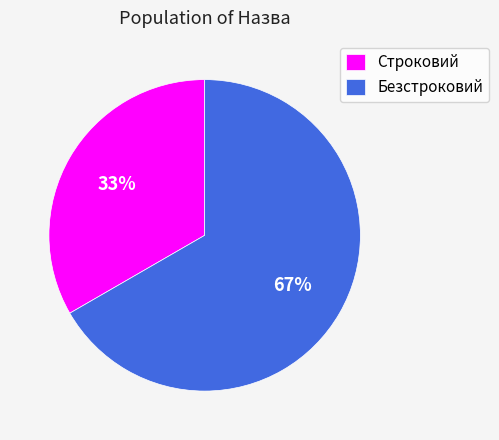

Do Строковий and Безстроковий together represent more than half of the pie?

Yes